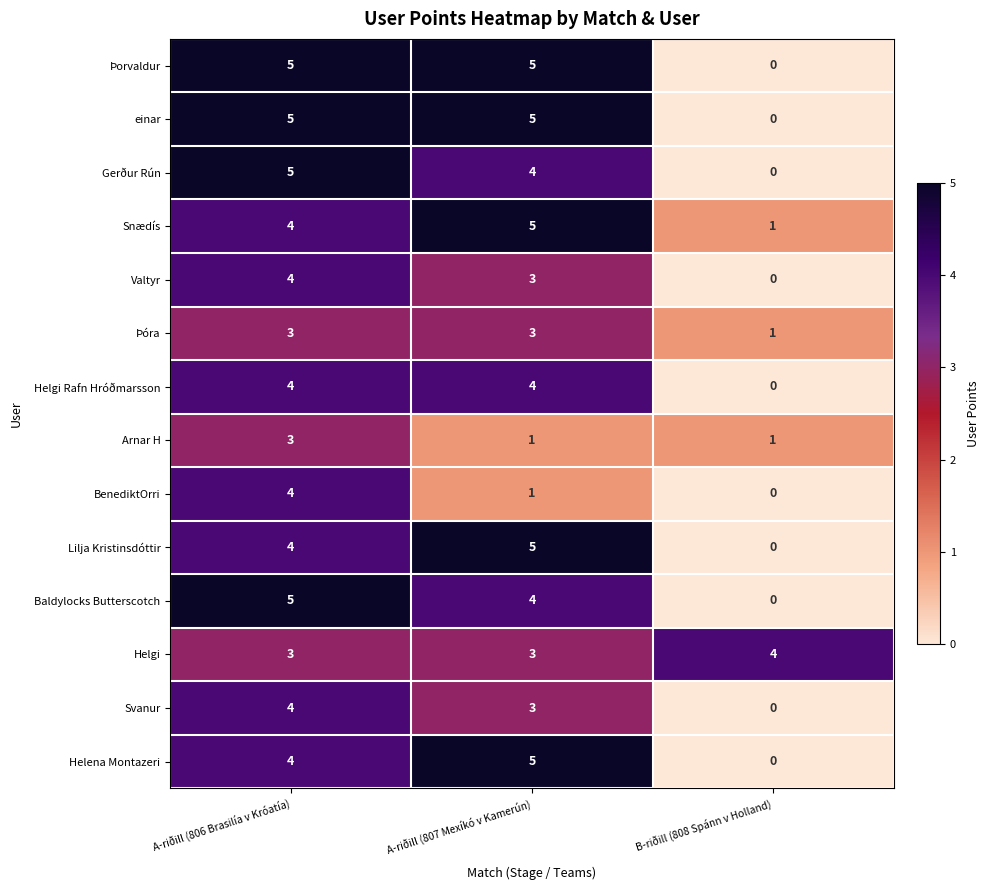

How many series are shown in this chart?

14